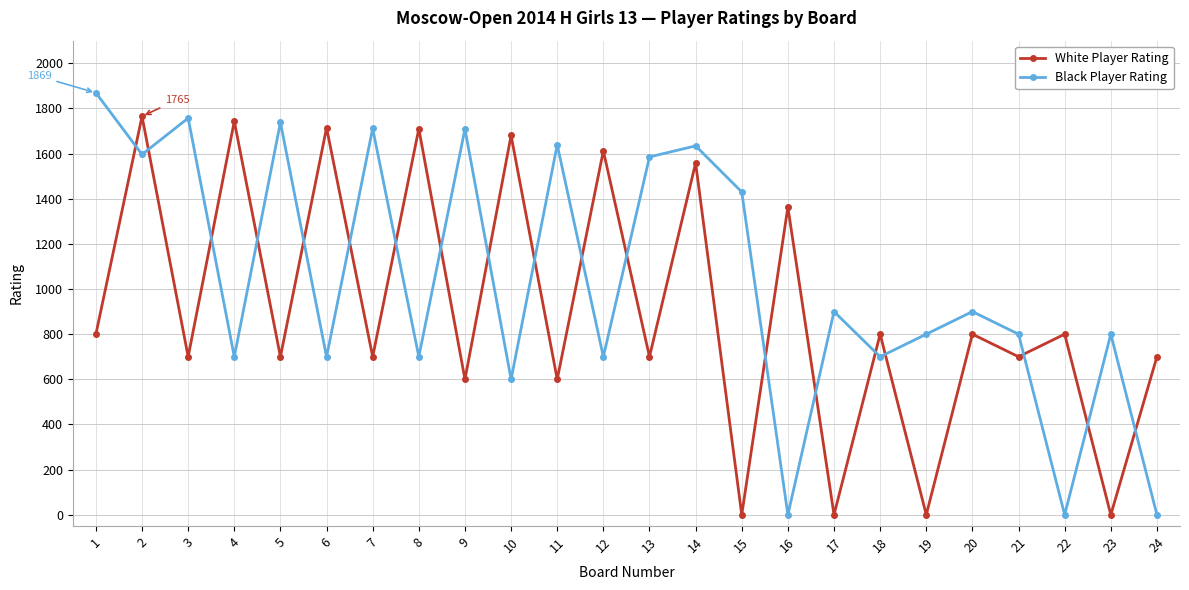

At which category does Black Player Rating reach its first local valley?

2